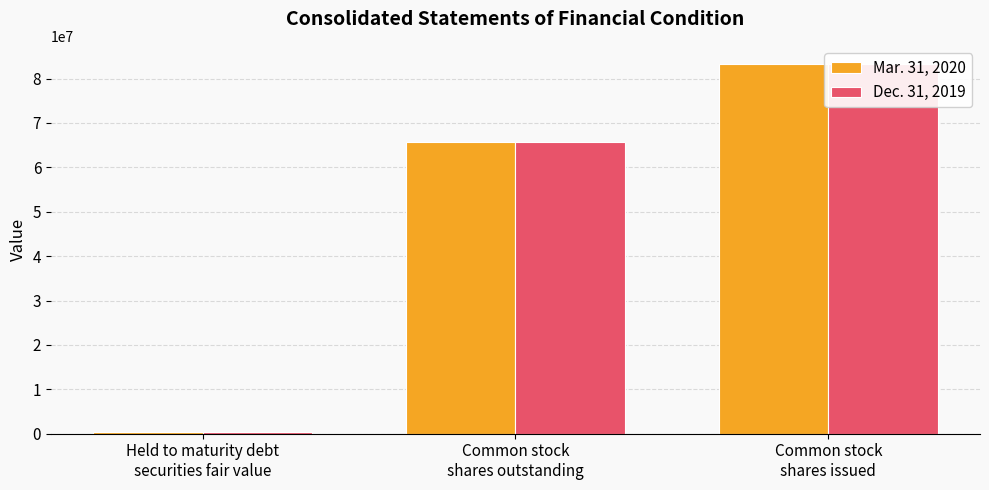

What is the difference between the maximum and minimum values in the Mar. 31, 2020 series?

82750069